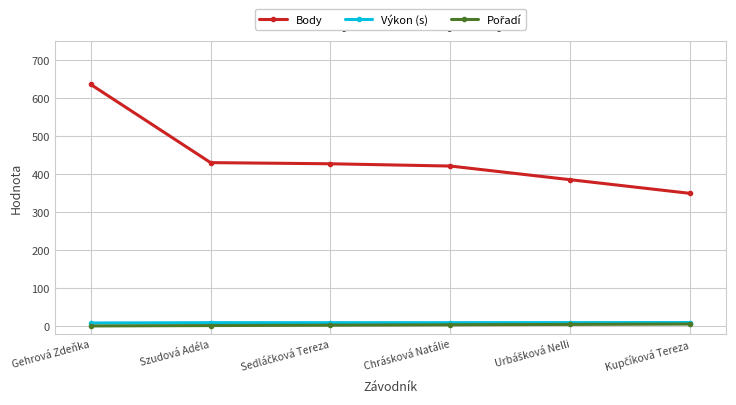

True or false: Výkon (s) and Body cross at least once.

False